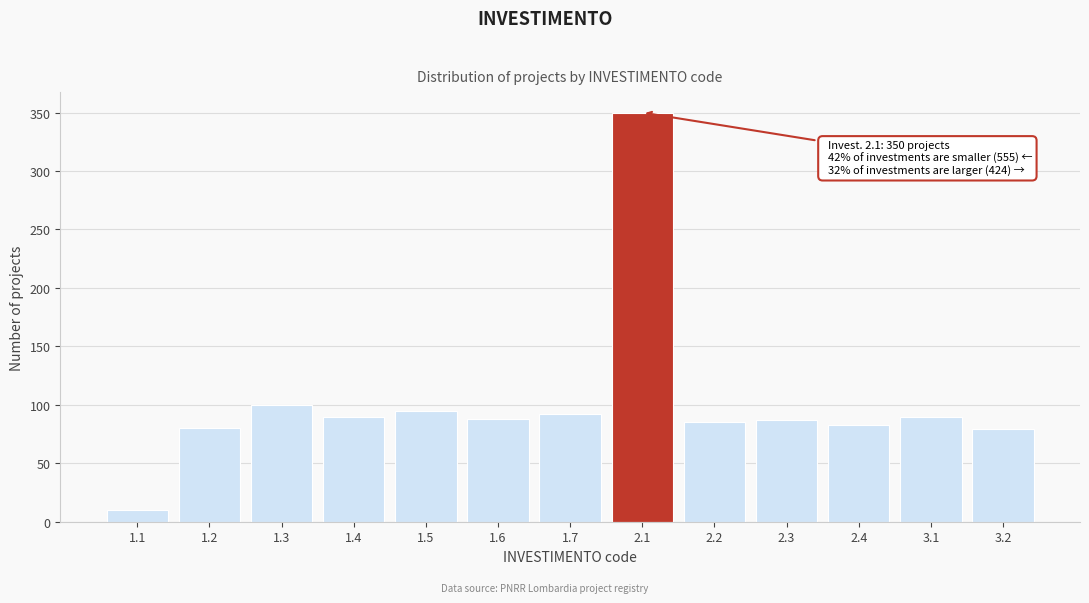

The value at 1.5 is 95. True or false?

True